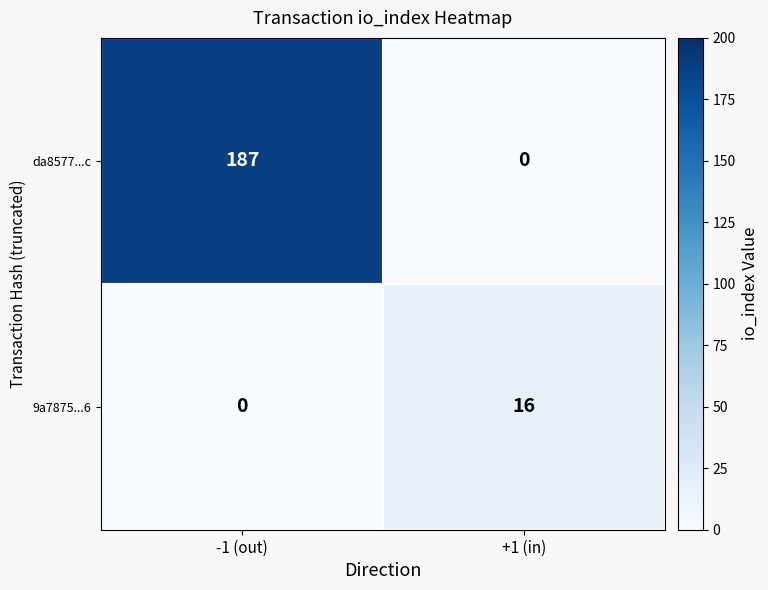

What is the difference between the highest and lowest values at -1 (out)?

187